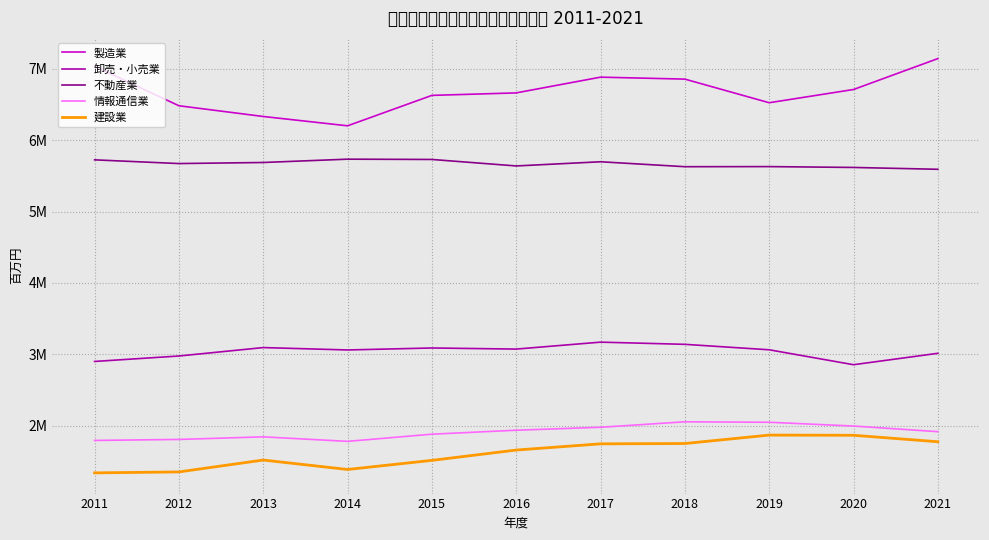

Reading right to left, extract all data points from this chart.

製造業: 7141862	6708972	6523640	6854492	6882050	6661476	6626645	6200547	6331086	6481481	7034457
卸売・小売業: 3013915	2854219	3063294	3139662	3170371	3073150	3088545	3060925	3094213	2976194	2899839
不動産業: 5591588	5617267	5629109	5627729	5696864	5638312	5729118	5733272	5686740	5671845	5723709
情報通信業: 1916332	1995254	2048157	2054522	1977924	1936595	1881057	1780655	1843754	1807644	1793573
建設業: 1775159	1865913	1868486	1750430	1745932	1658943	1514411	1386769	1518970	1352545	1339322